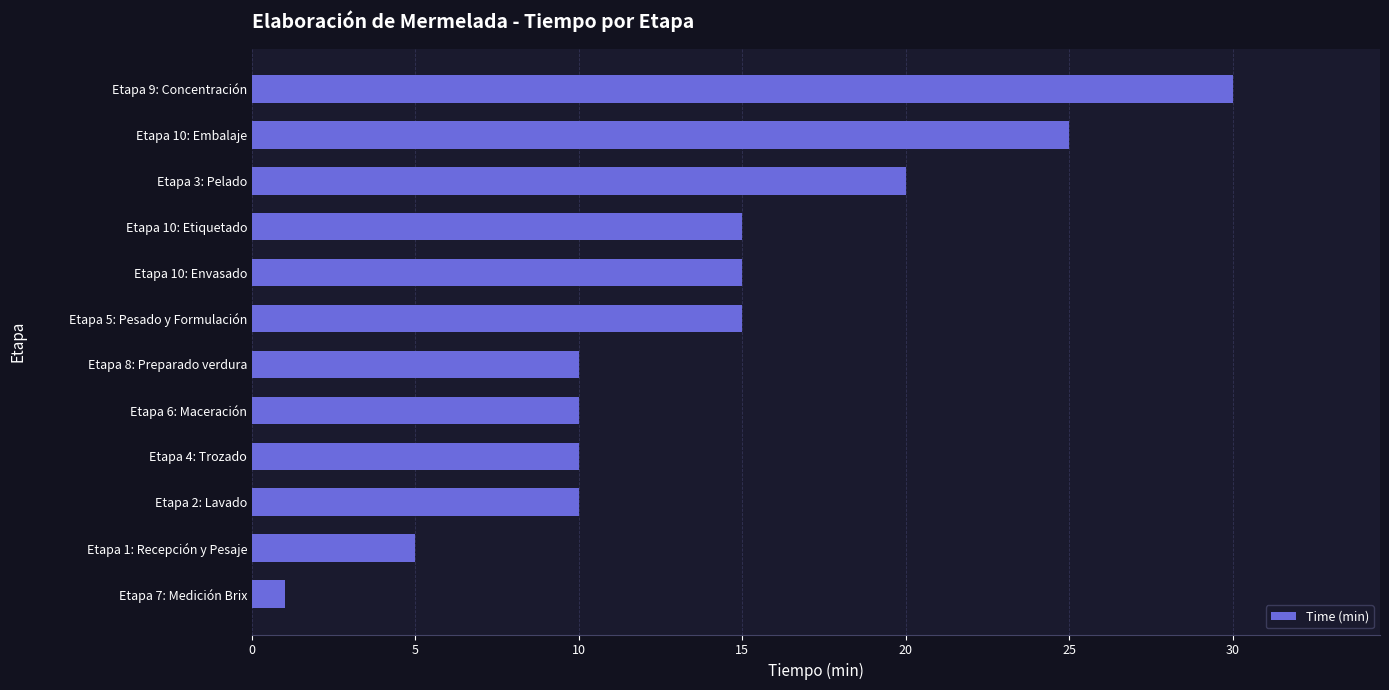

At which category does the chart reach its peak across all series?

Etapa 9: Concentración